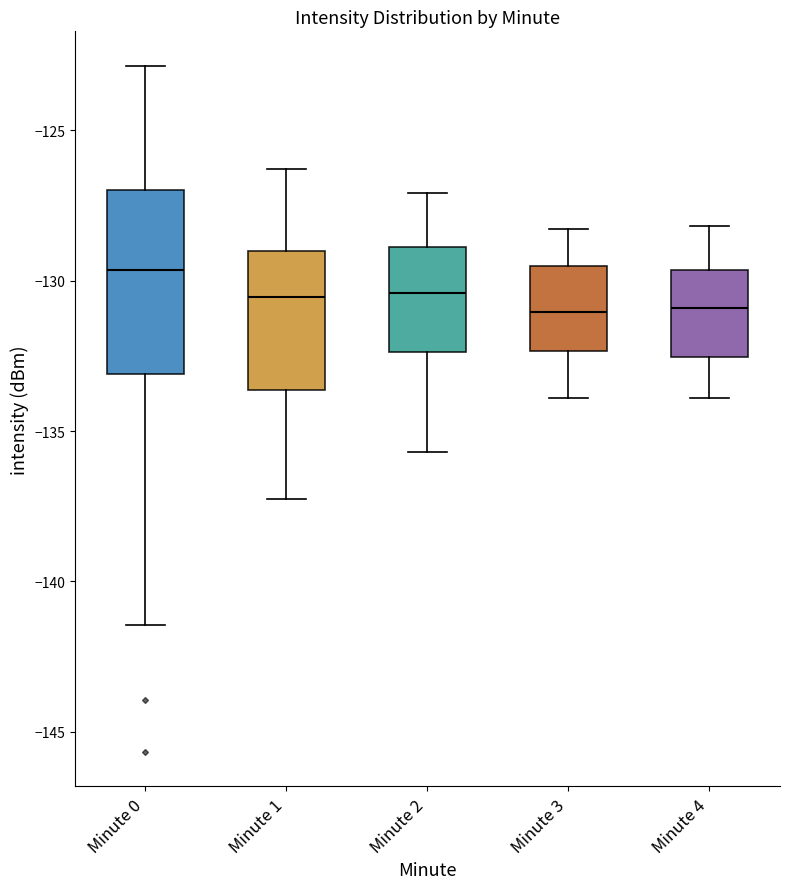

Comparing the boxes themselves (not the whiskers), which one is the tallest?

Minute 0